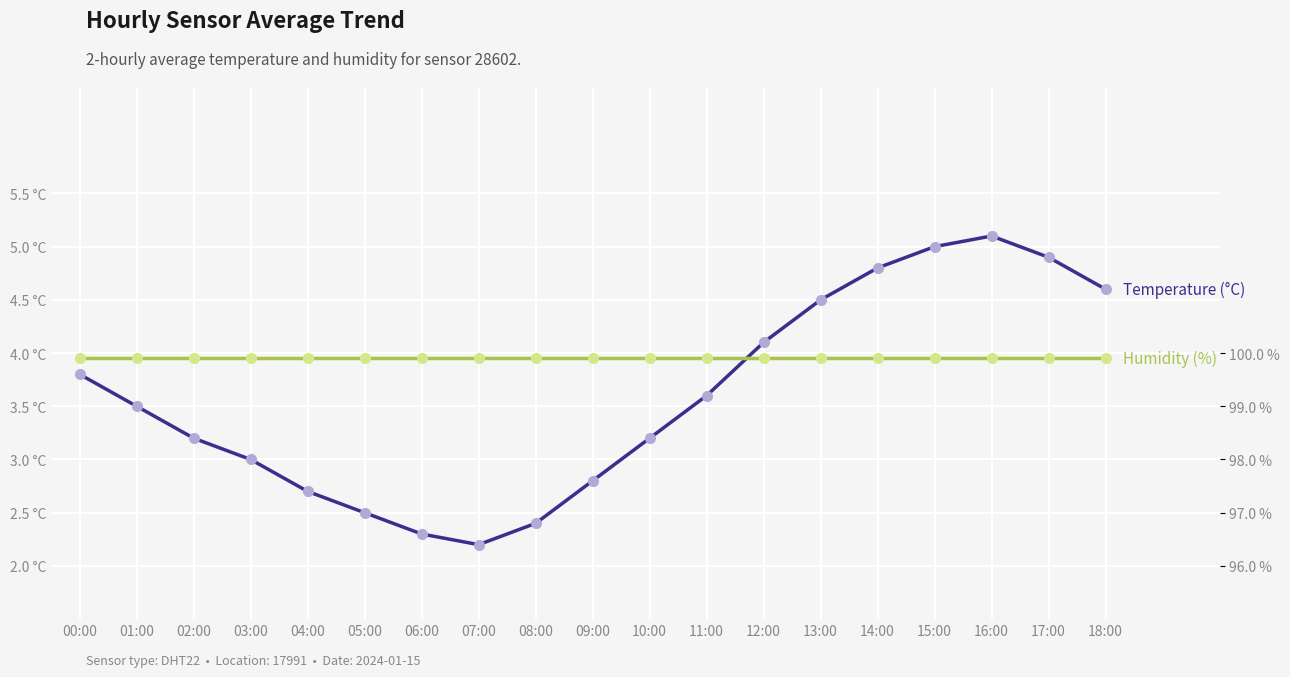

How many lines are shown in the chart?

2